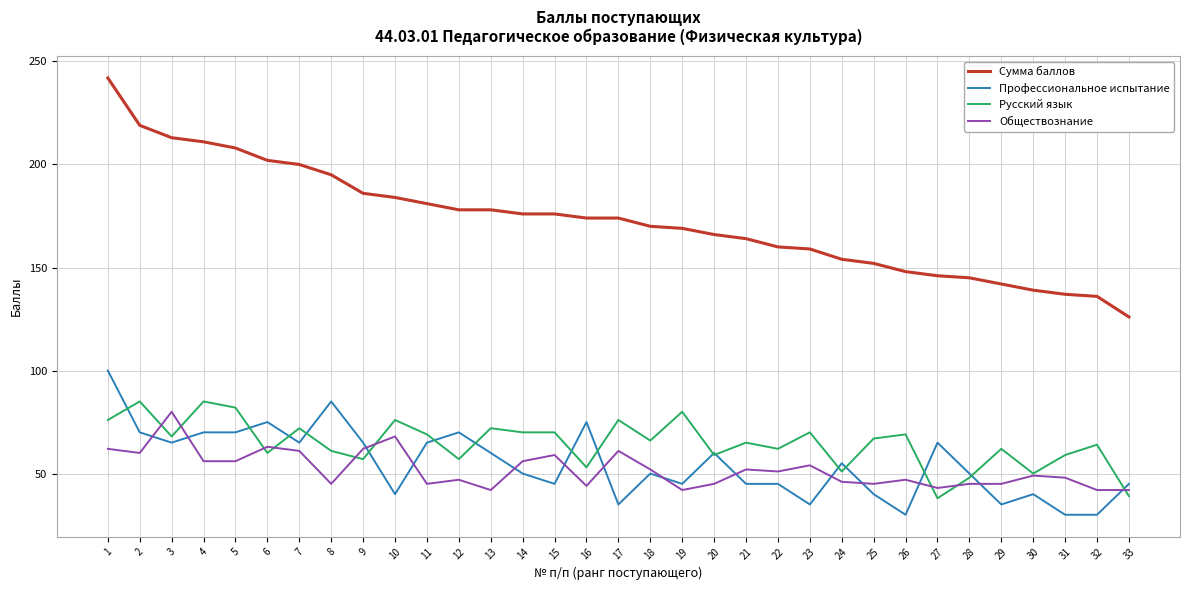

How many categories are shown in the chart?

33